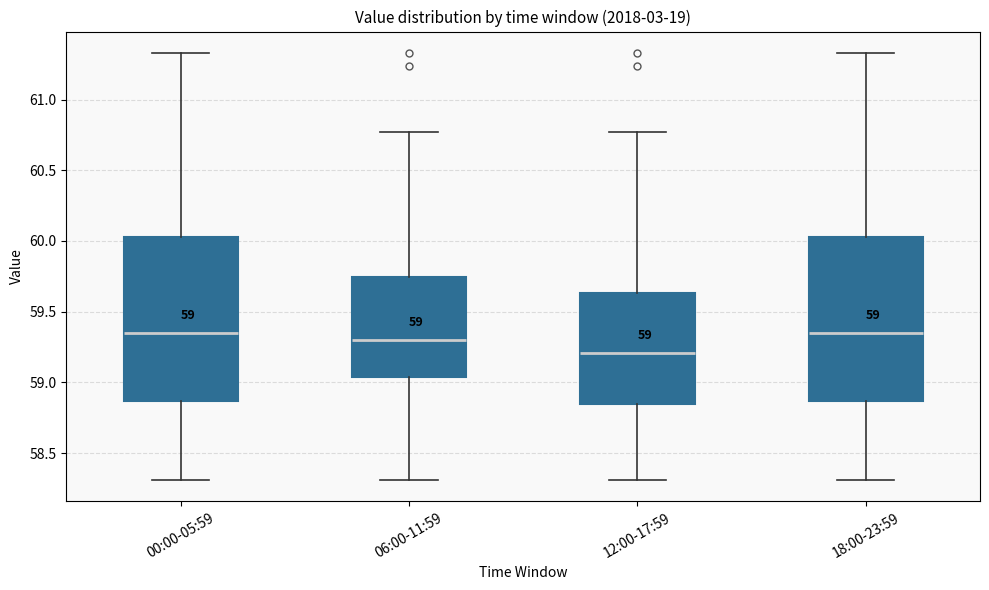

Which box has the lowest median line?

12:00-17:59